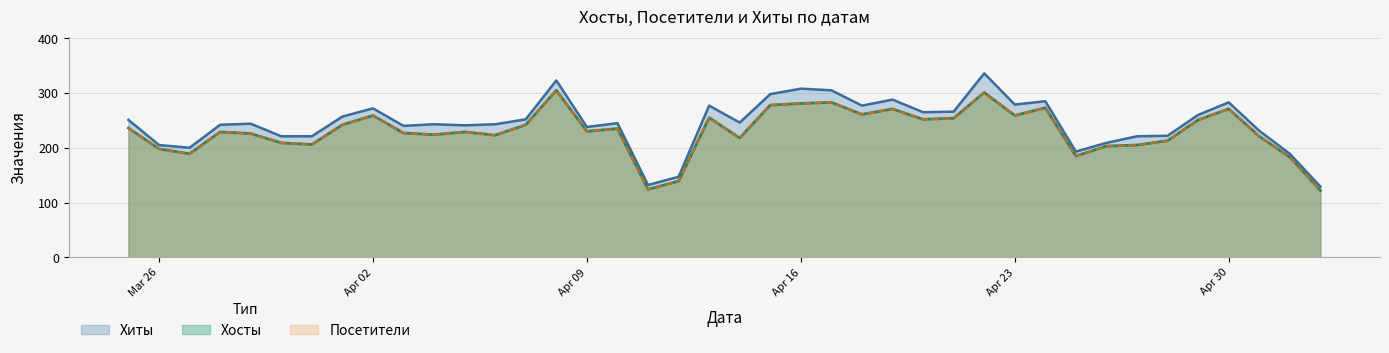

What is the greatest value displayed?

336